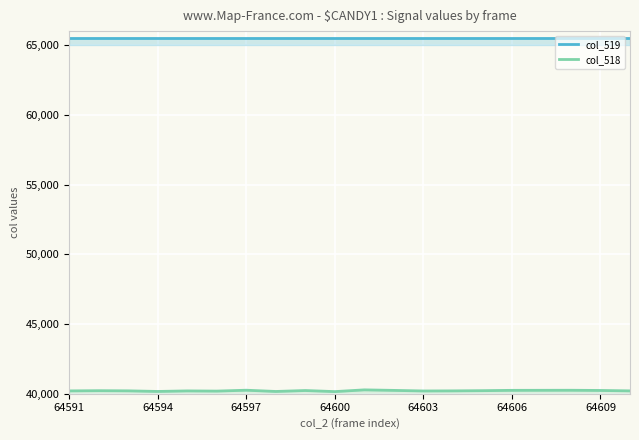

How many lines are shown in the chart?

2